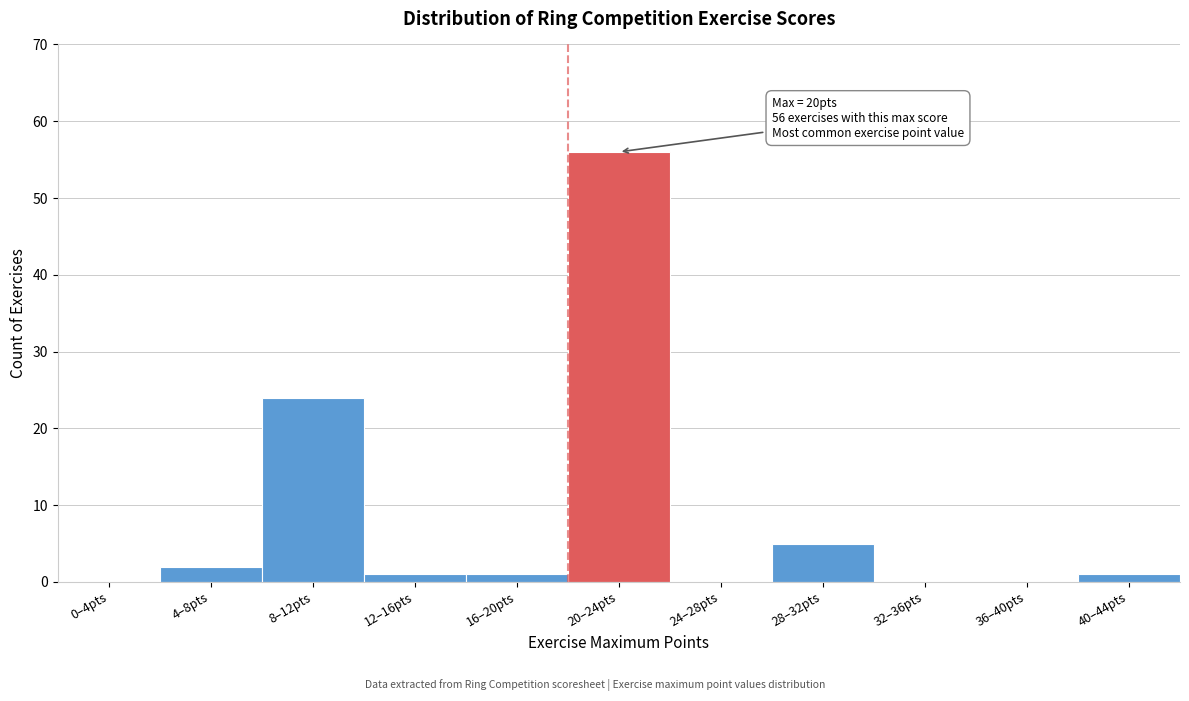

Reading right to left, transcribe all the data shown in this chart.

40–44pts=1	36–40pts=0	32–36pts=0	28–32pts=5	24–28pts=0	20–24pts=56	16–20pts=1	12–16pts=1	8–12pts=24	4–8pts=2	0–4pts=0